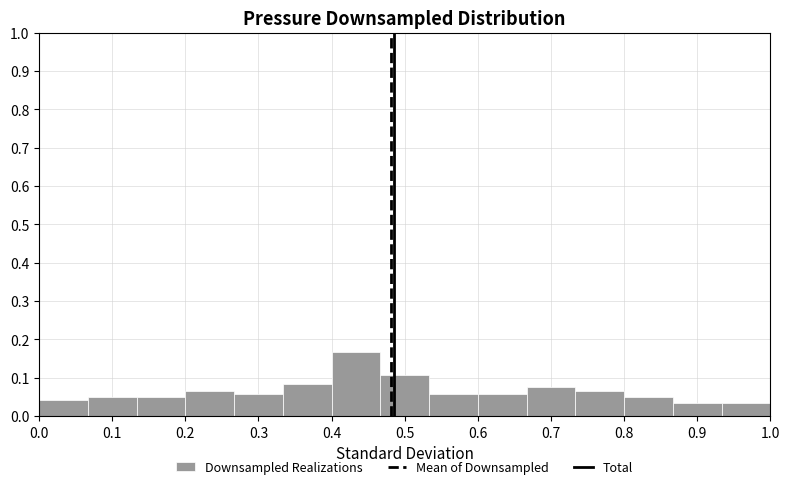

Which range on the x-axis has the tallest bar?

0.40 to 0.47